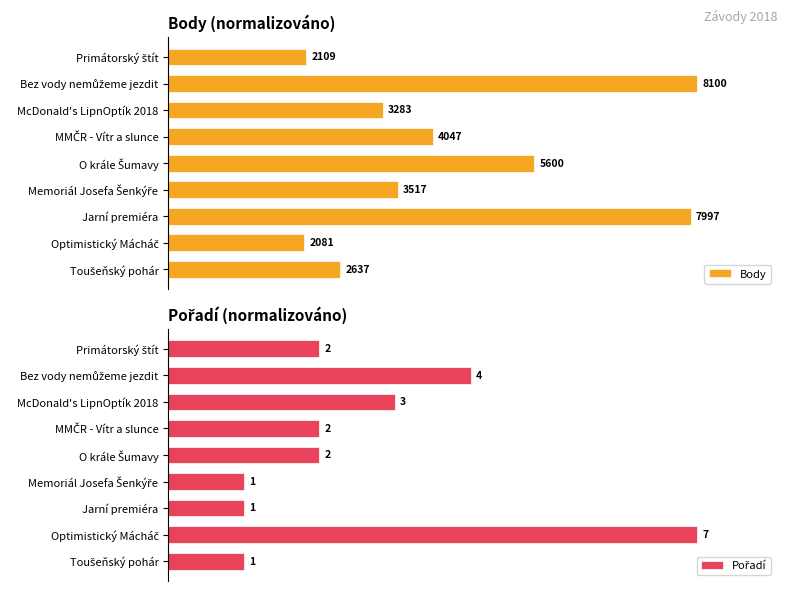

What is the maximum value for Pořadí?

100.0